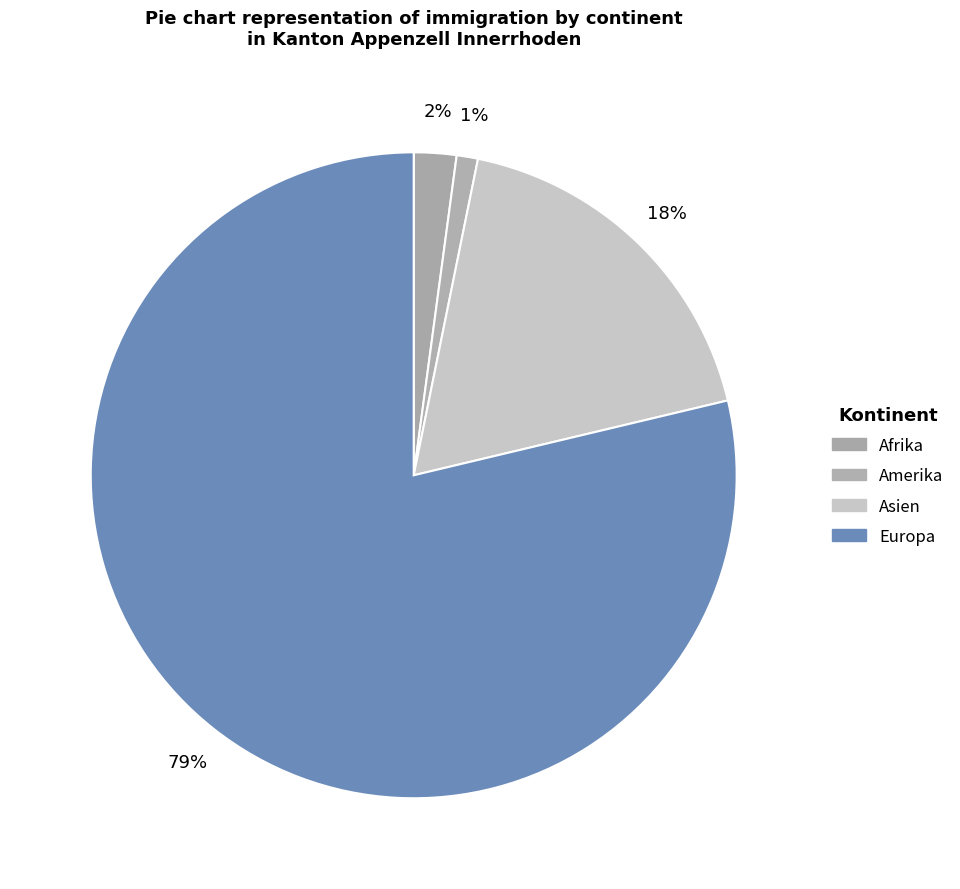

To the nearest percent, what is the difference between the largest and smallest slice percentages?

78%